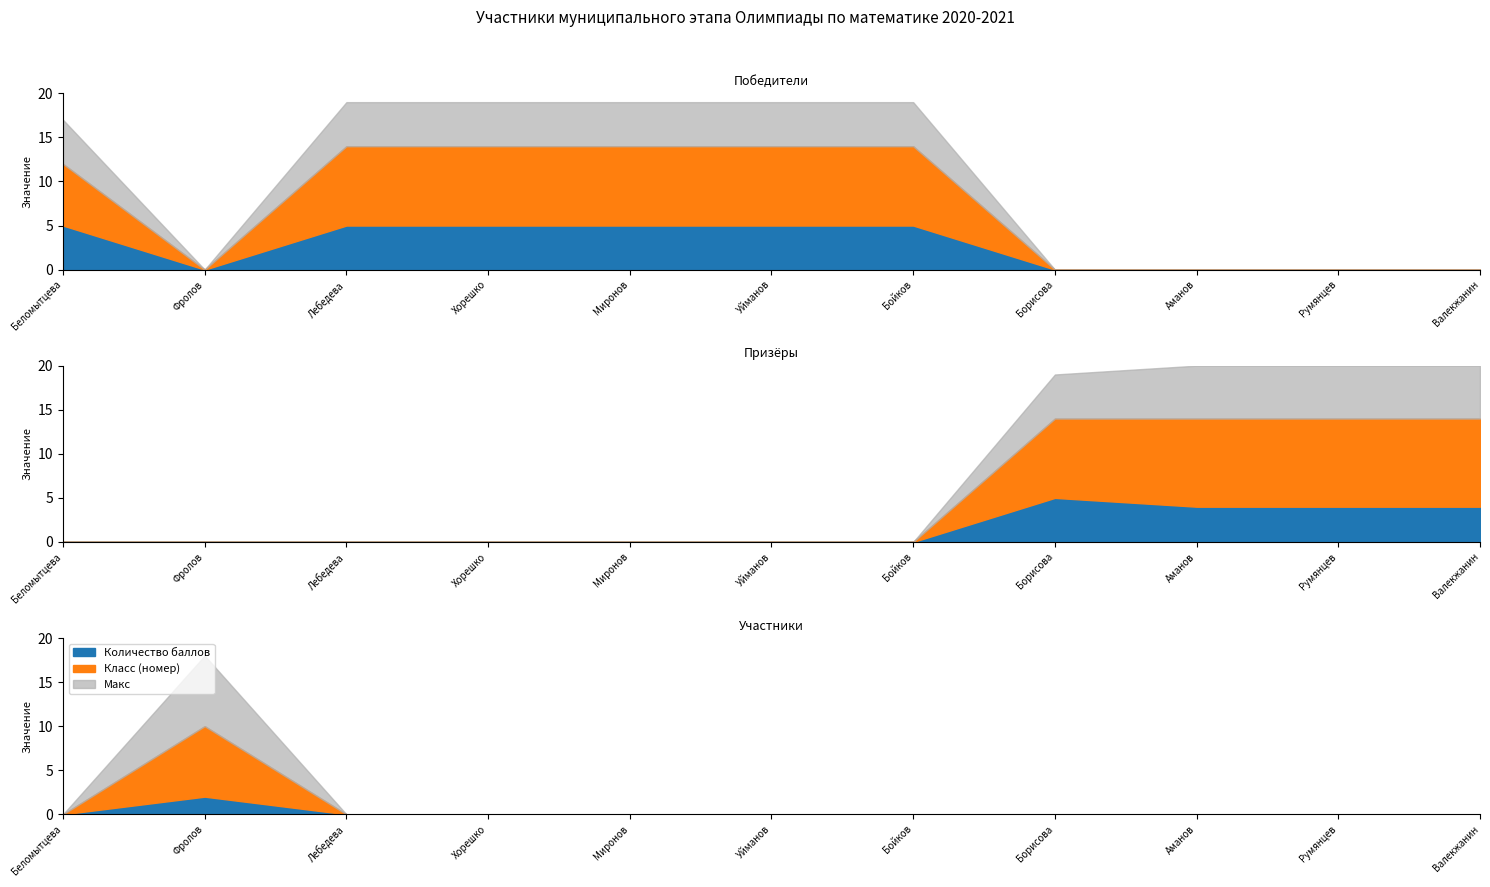

Which category has the lowest value across all series?

Фролов